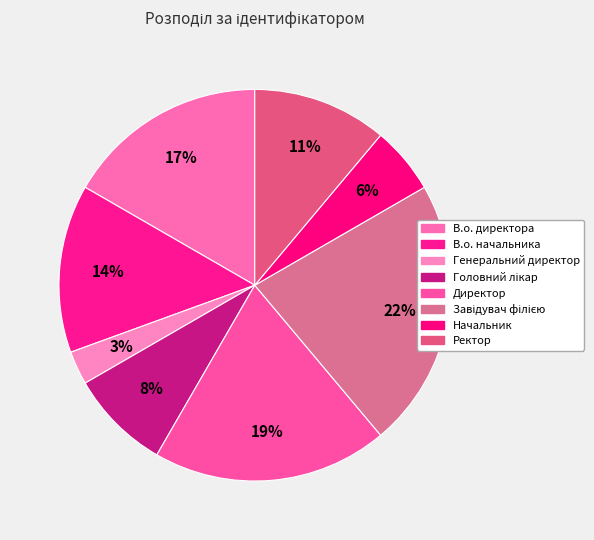

What is the total percentage of Генеральний директор and Головний лікар?

11.1%